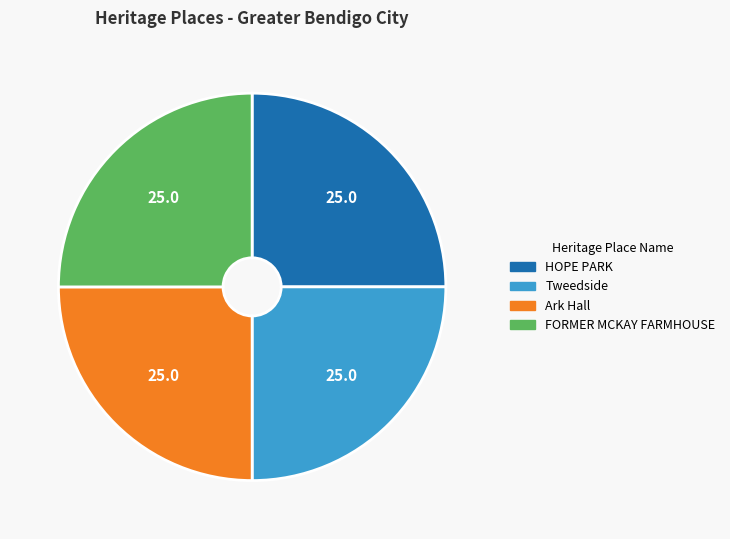

Is Tweedside the majority of the pie?

No